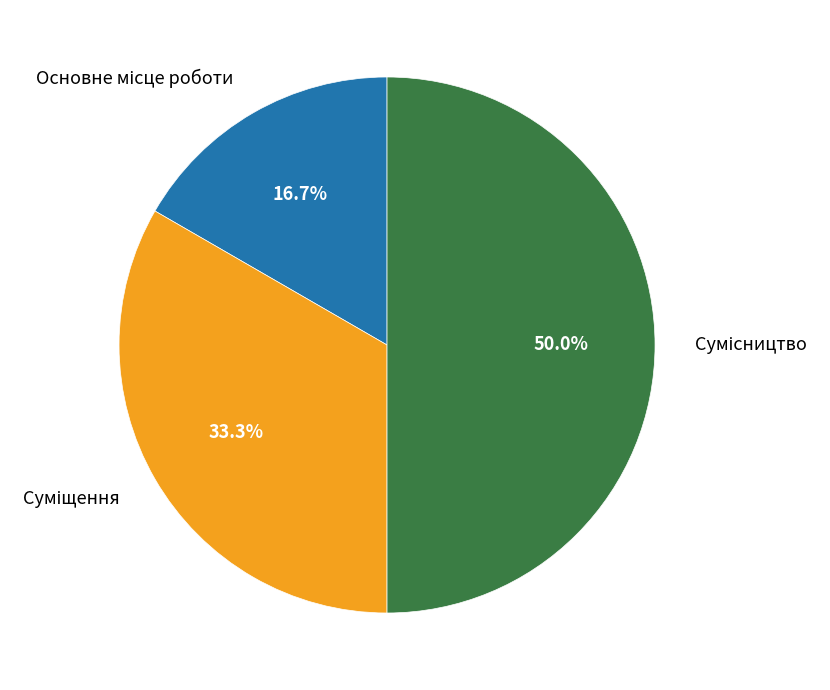

What portion of the pie excludes Основне місце роботи?

83.3%